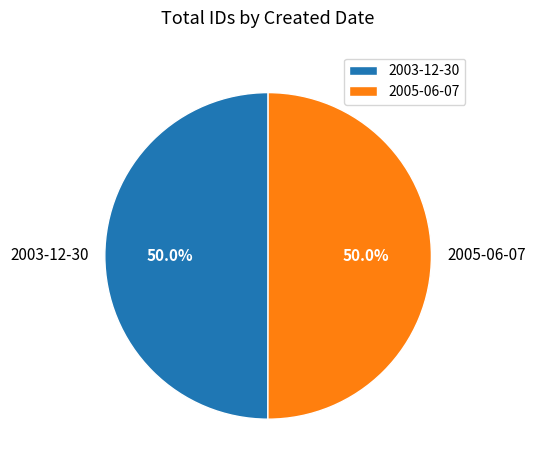

Is it true that 2005-06-07 is 35% of the pie?

False